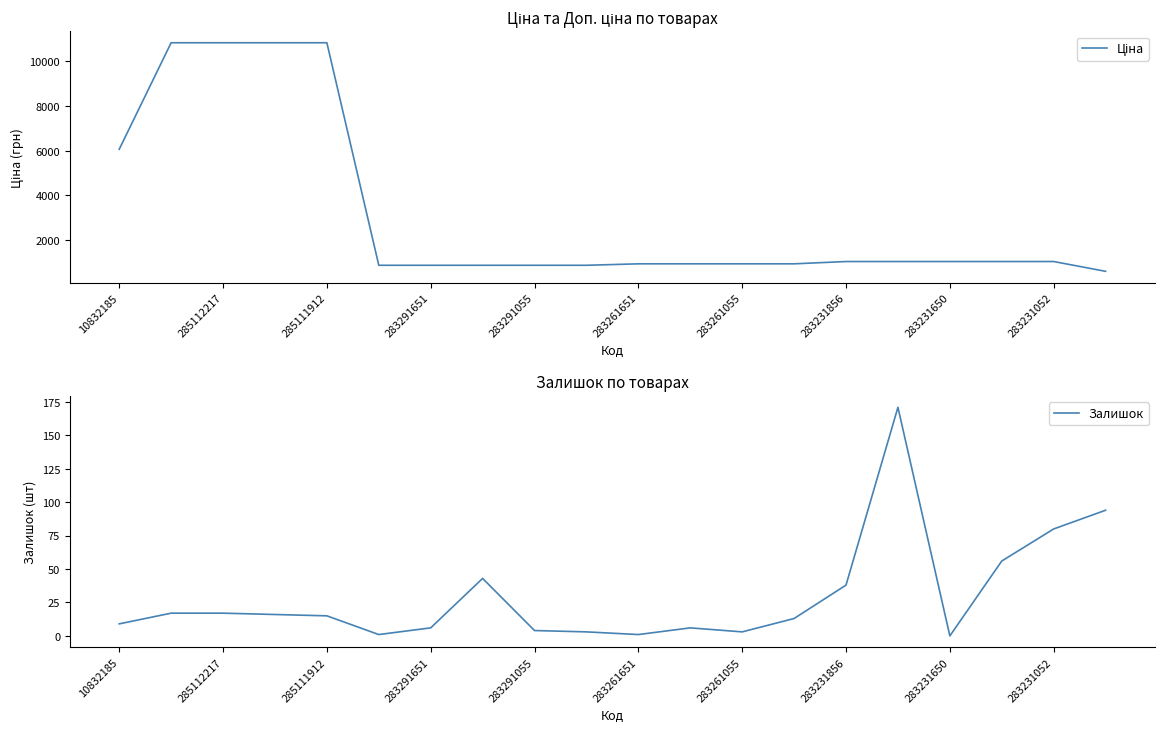

True or false: Ціна and Залишок intersect in this chart.

False